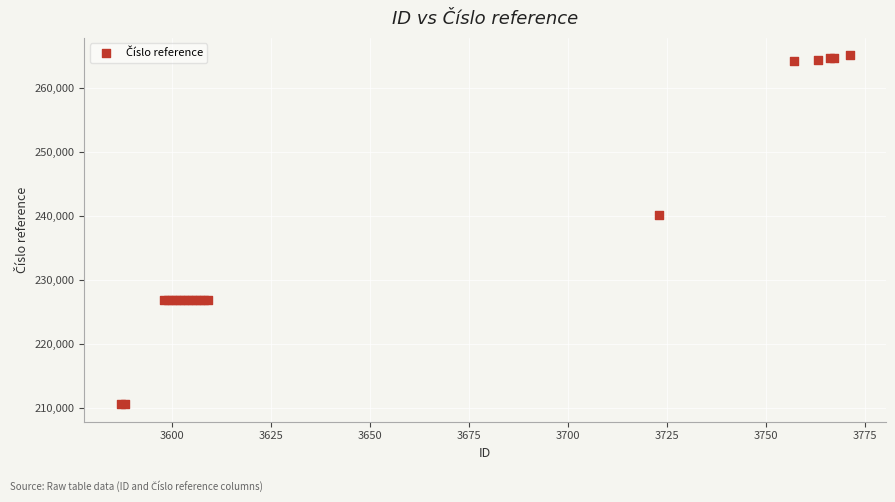

What Y value in the scatter plot is closest to 237861?

240136